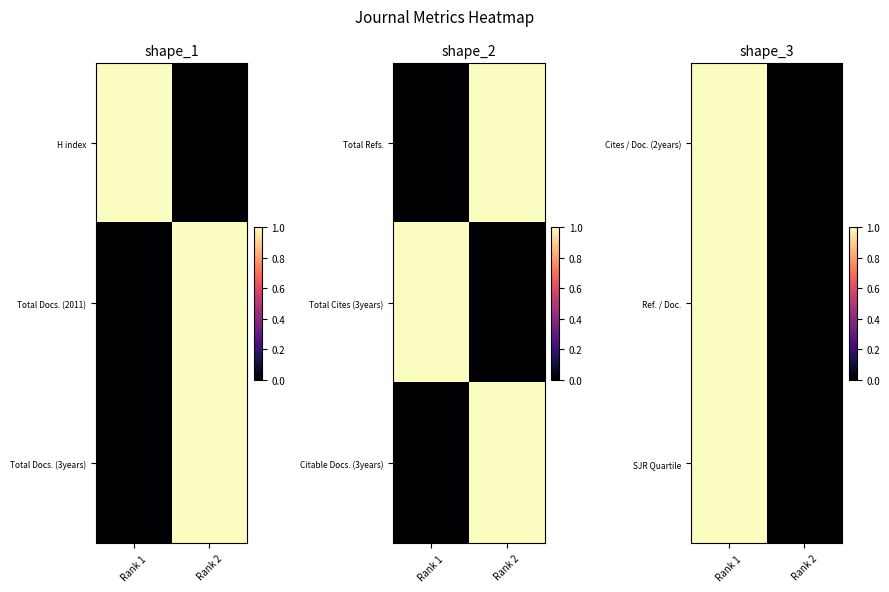

What is the difference between the maximum and minimum values in the Ref. / Doc. series?

1